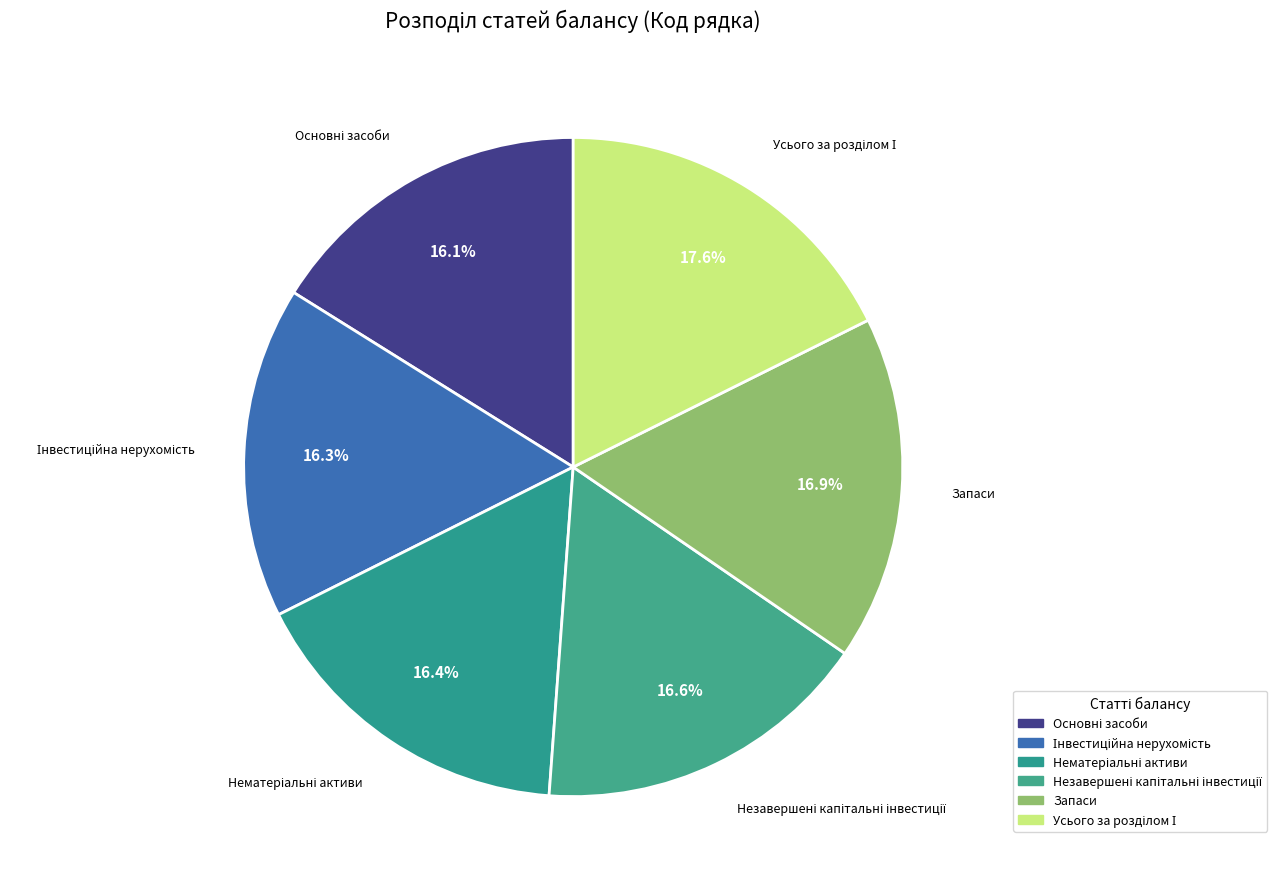

Is there a majority slice in this chart?

No